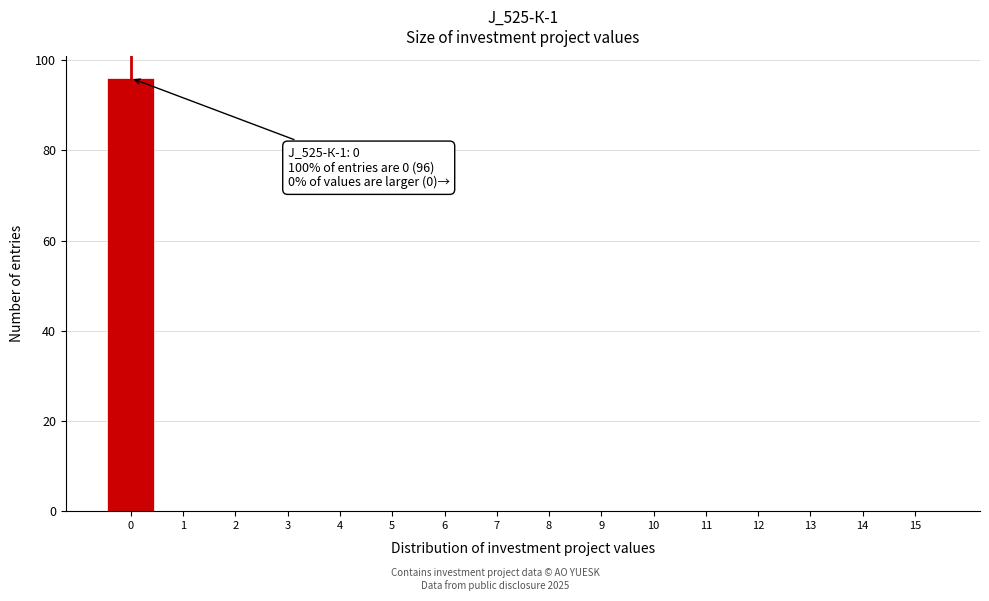

Which range on the x-axis has the tallest bar?

-0.5 to 0.5